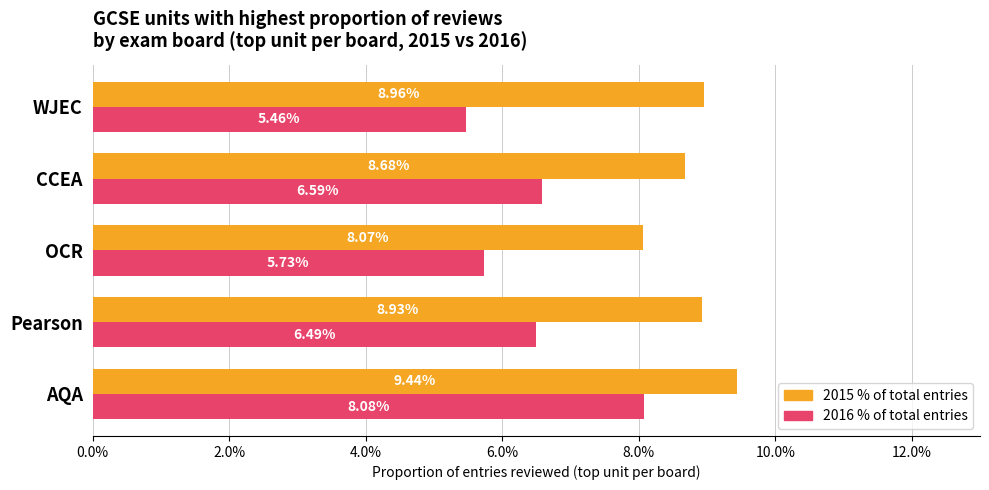

What are all the series names shown in the legend?

2015 % of total entries, 2016 % of total entries